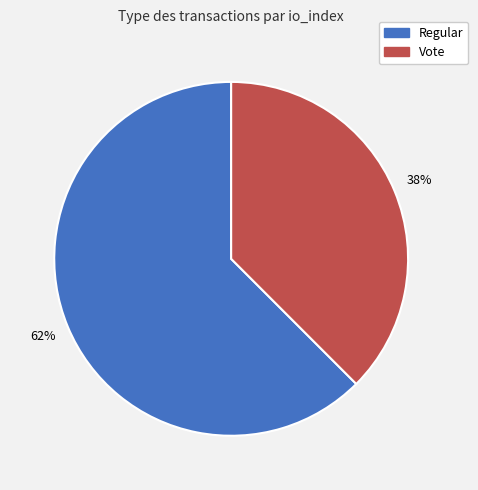

How many slices are in this pie chart?

2